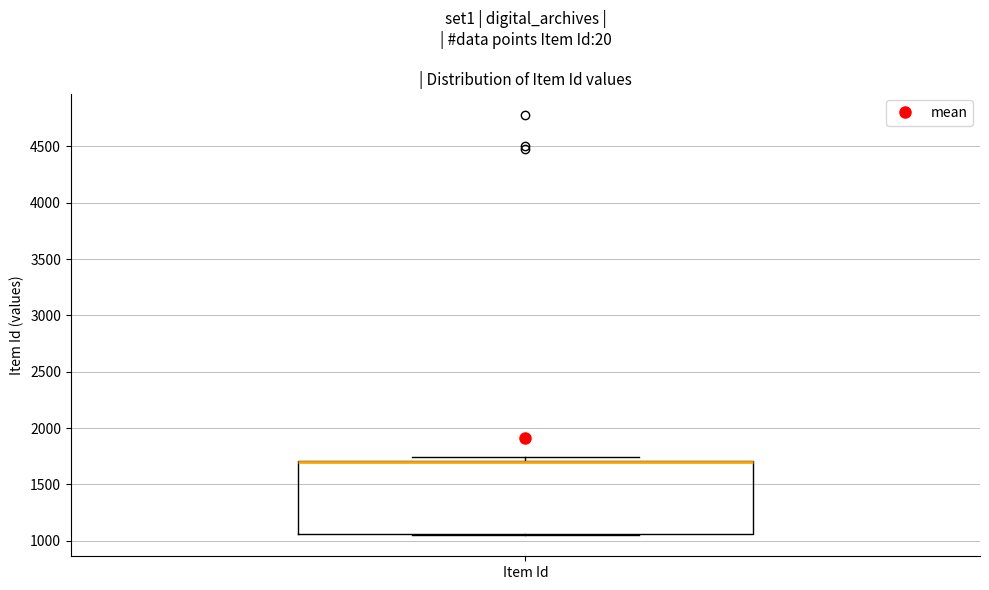

Where is the upper edge of the box for Item Id on the y-axis? The values are not printed on the chart, so give them approximately, as read against the axis.

1700